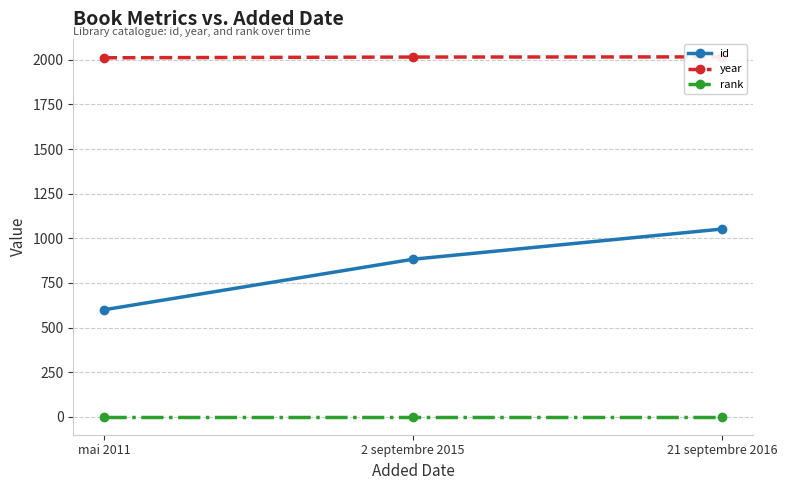

Rank the series by their maximum value, from highest to lowest.

year, id, rank